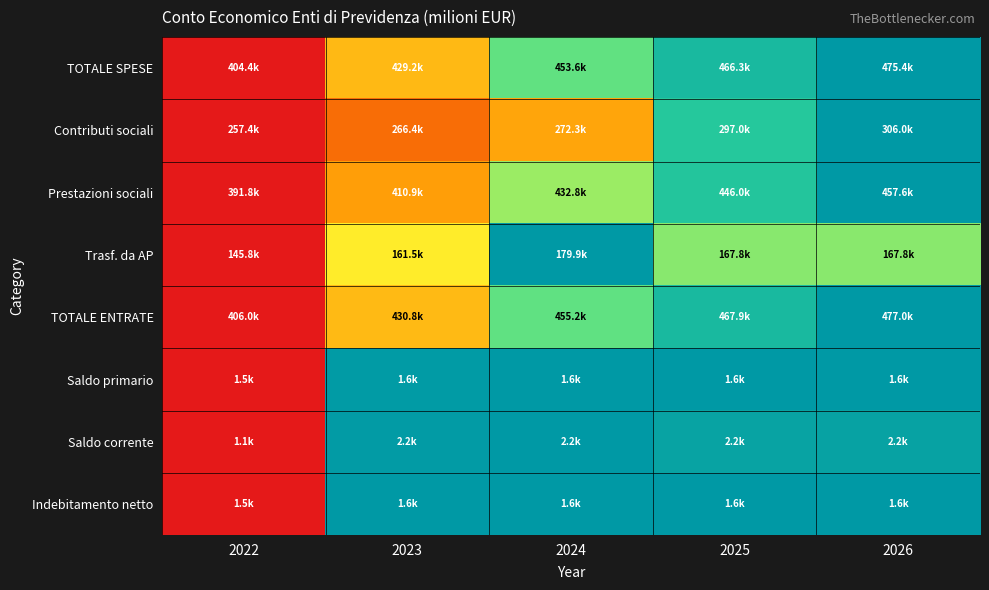

At which category is the sum across all series the highest?

2026